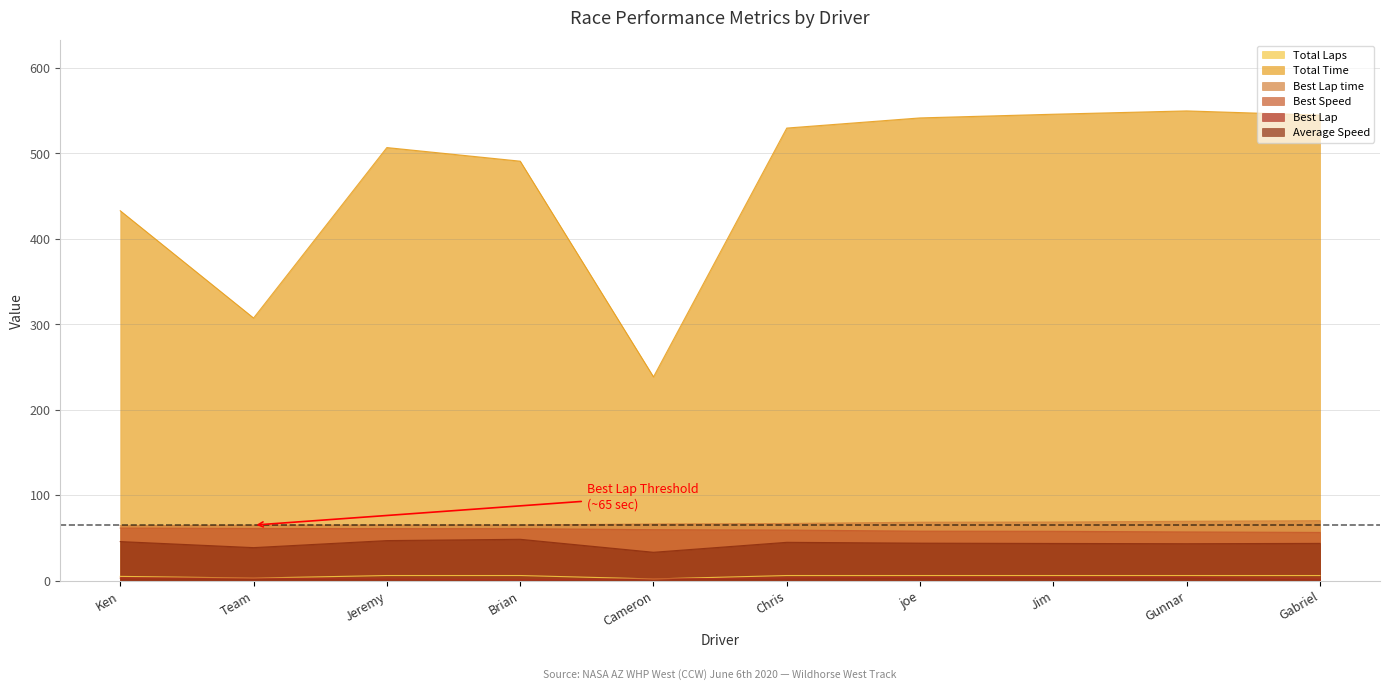

Is it true that Best Speed equals 57.9 at joe?

True